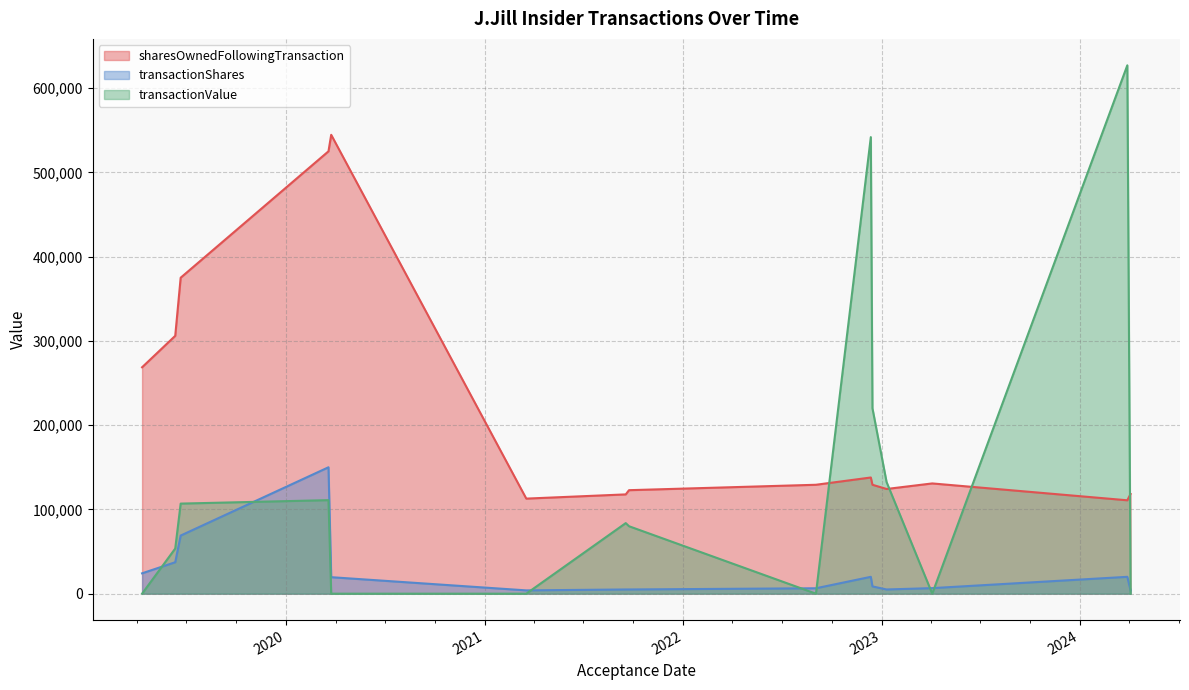

Which series has the largest total across all categories?

sharesOwnedFollowingTransaction